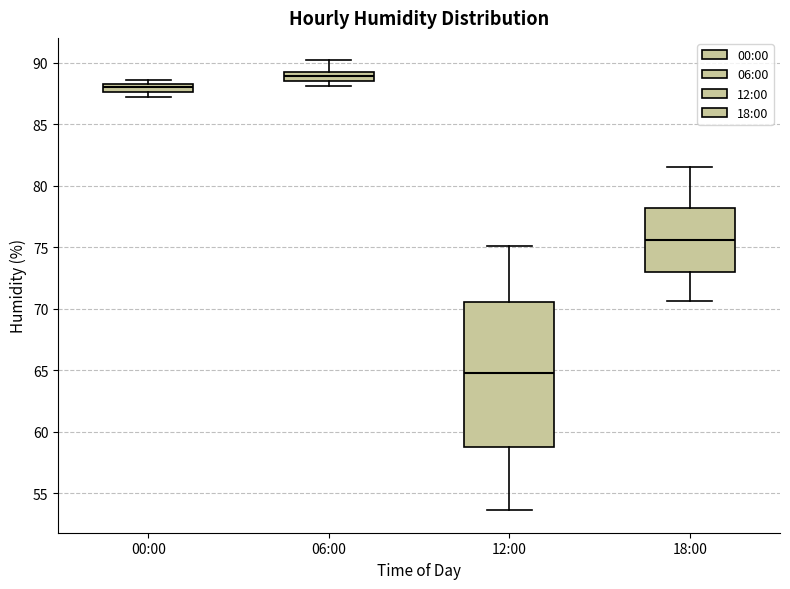

Which box has the lowest median line?

12:00